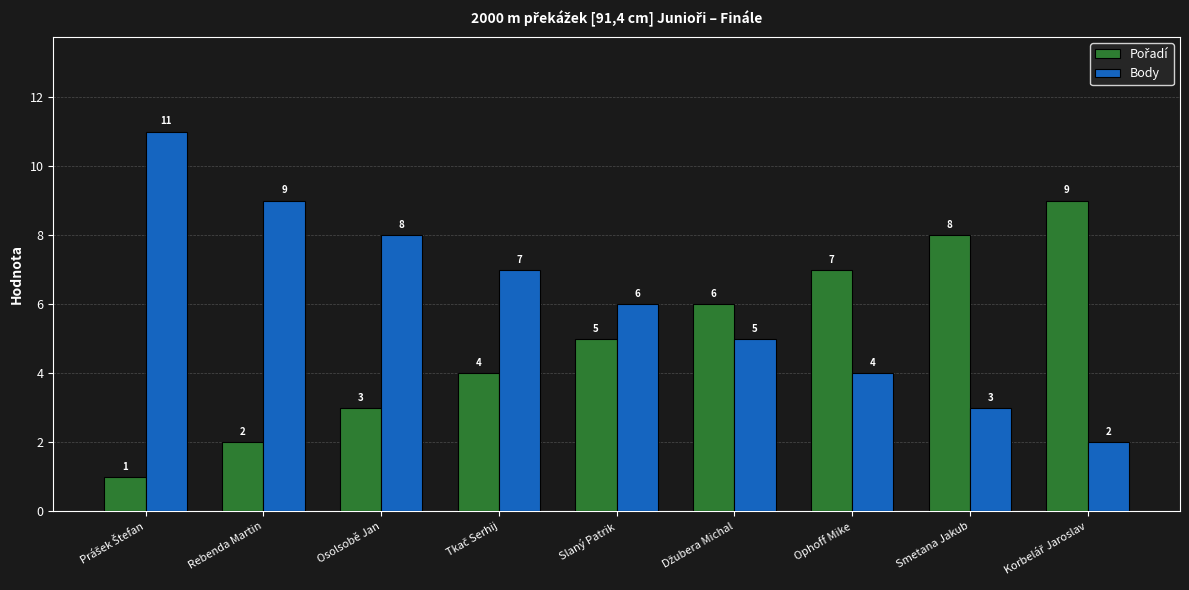

How many bars are there in total?

18